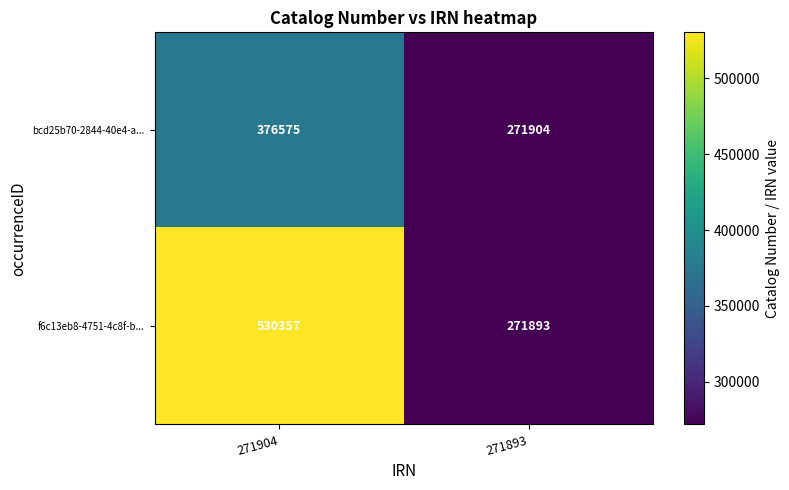

List the series in order of their overall mean, lowest first.

bcd25b70-2844-40e4-a..., f6c13eb8-4751-4c8f-b...